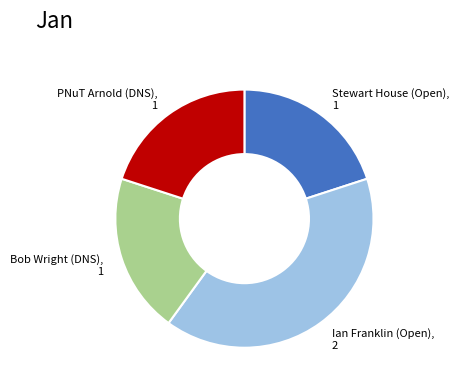

Between PNuT Arnold (DNS), 1 and Ian Franklin (Open), 2, which is larger?

Ian Franklin (Open), 2